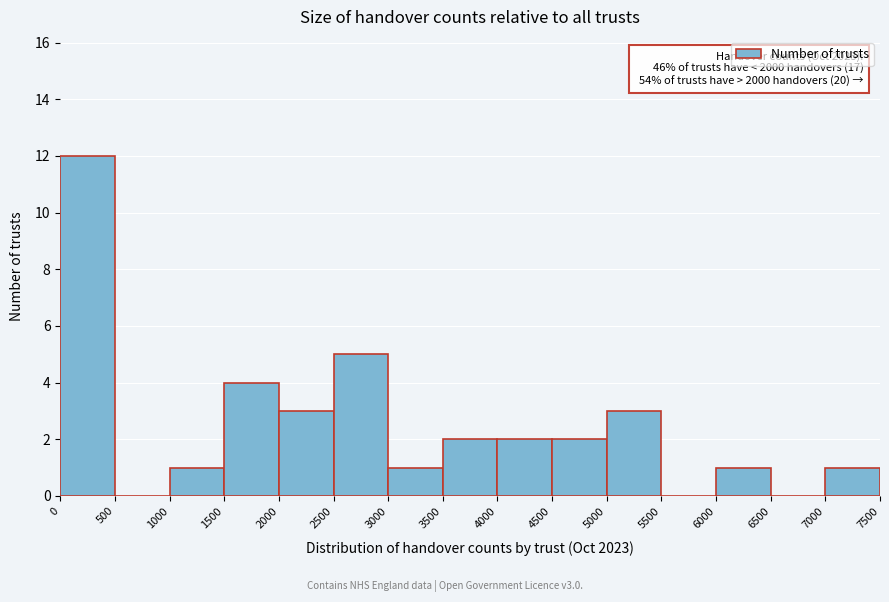

Over which range of the x-axis is the bar tallest?

0 to 500